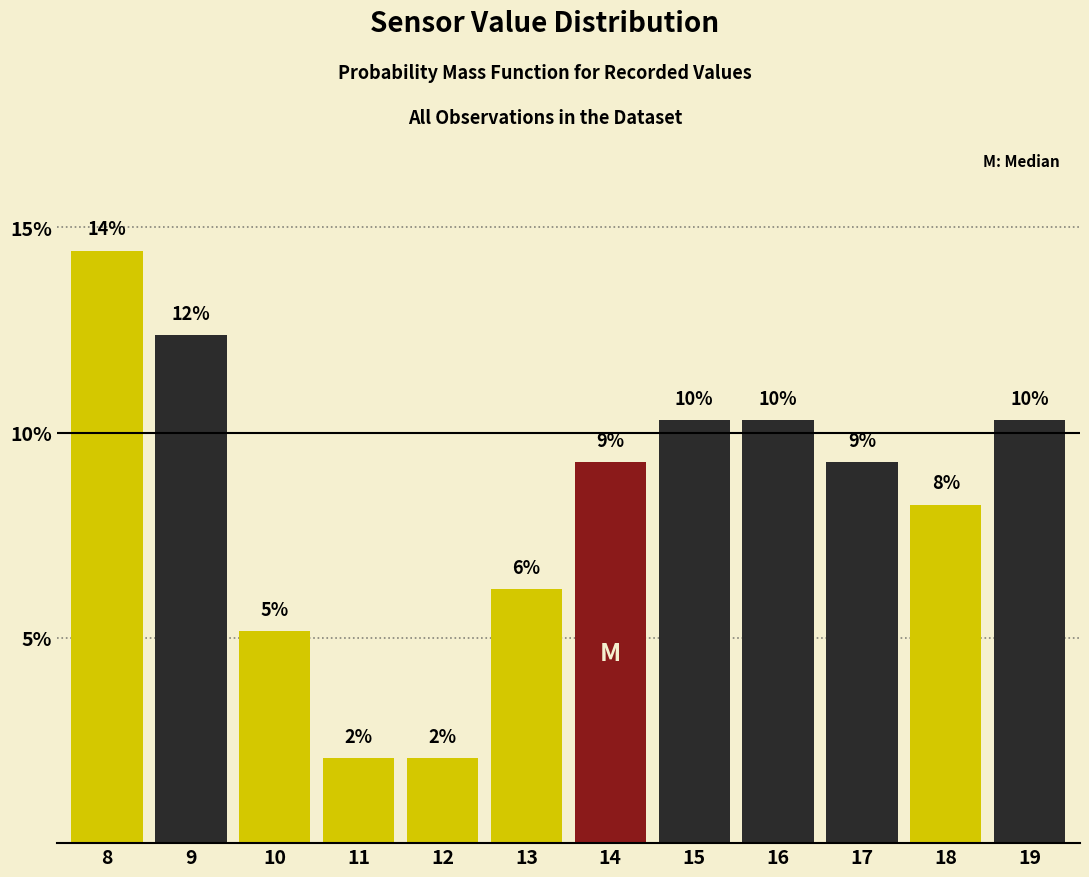

Are the bars horizontal?

No